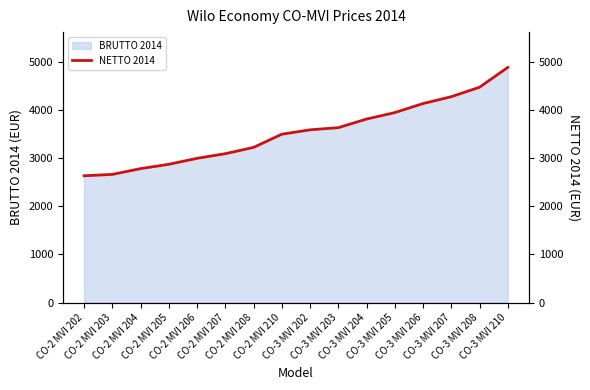

Which has a higher value, CO-3 MVI 203 or CO-2 MVI 205?

CO-3 MVI 203